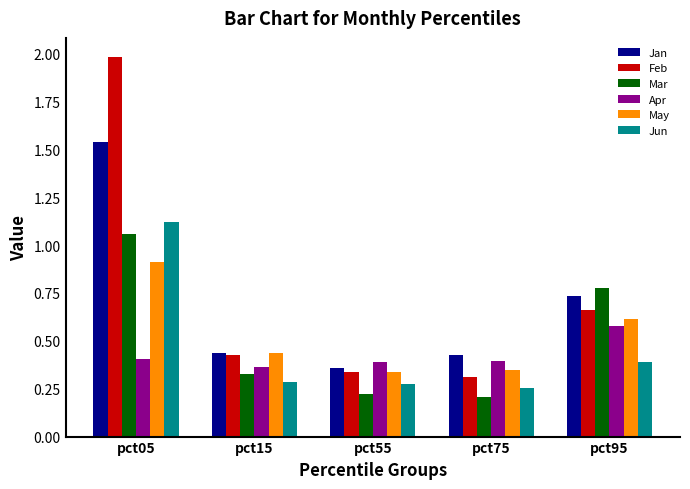

What is the greatest value displayed?

2.0